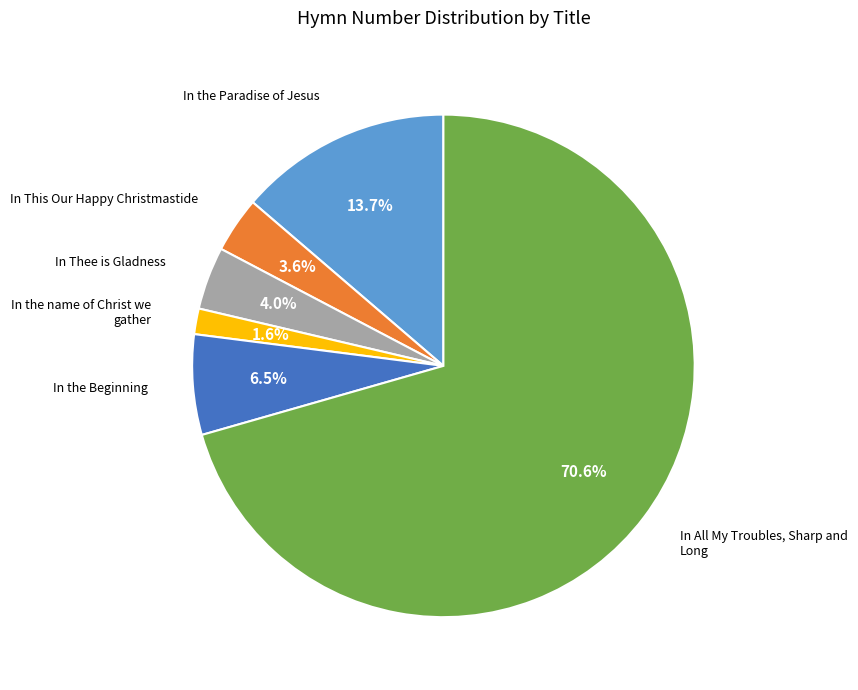

Which slice is the largest?

In All My Troubles, Sharp and Long